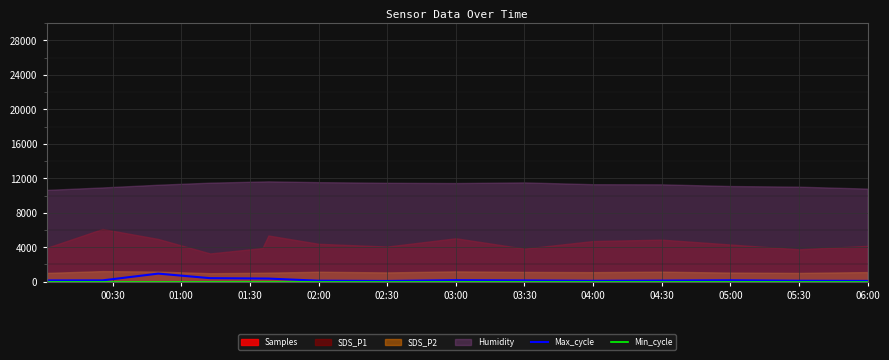

The Min_cycle series shows 37 at 04:30. True or false?

False